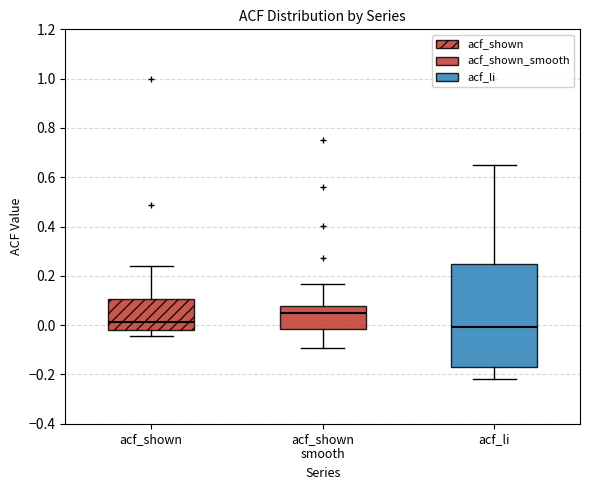

Where is the upper edge of the box for acf_shown on the y-axis? The values are not printed on the chart, so give them approximately, as read against the axis.

0.10